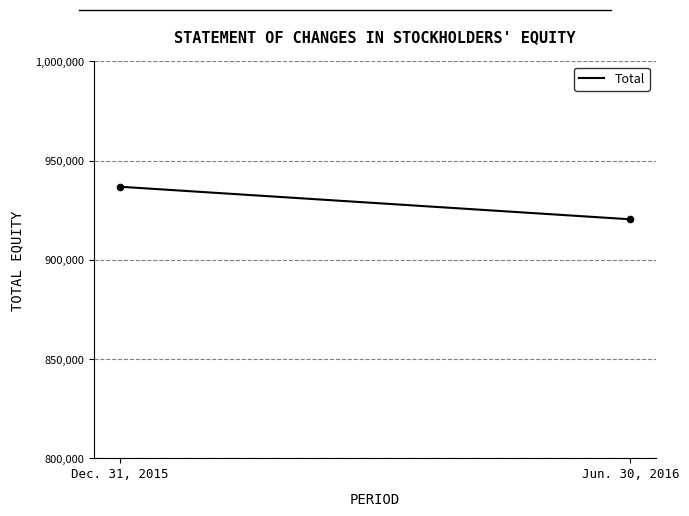

What is the range of Y values (max minus min)?

16434